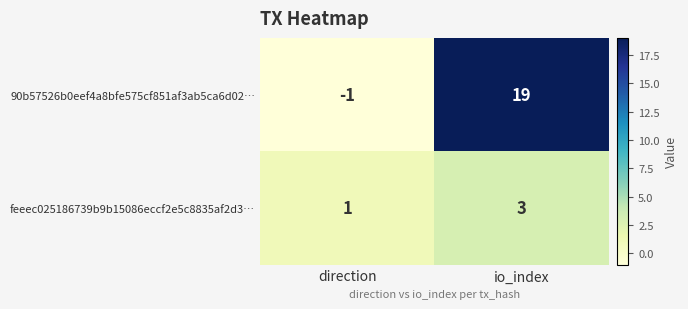

What is the spread (max minus min) of values at io_index?

16